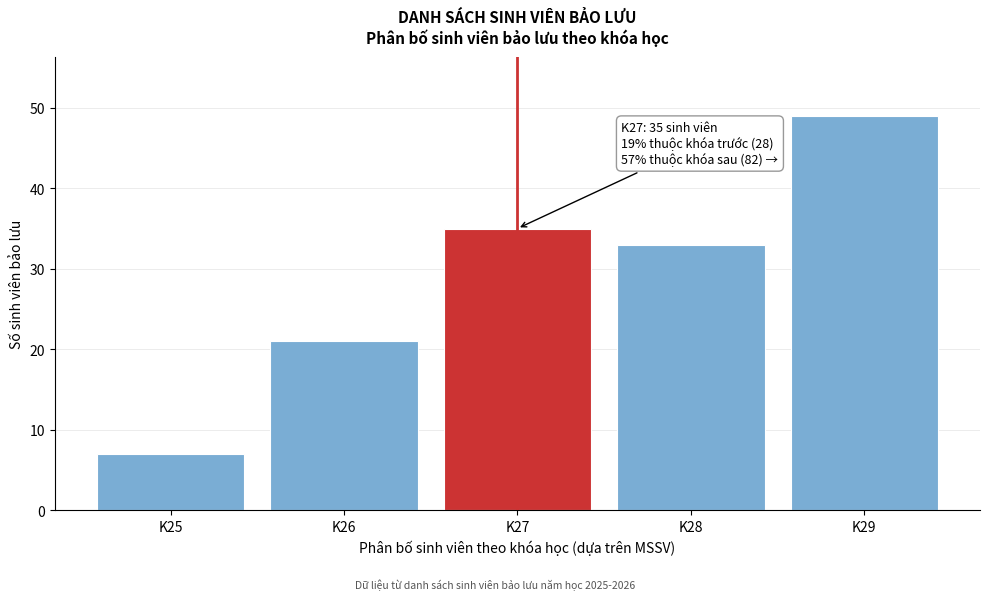

Reading left to right, extract all data points from this chart.

7	21	35	33	49